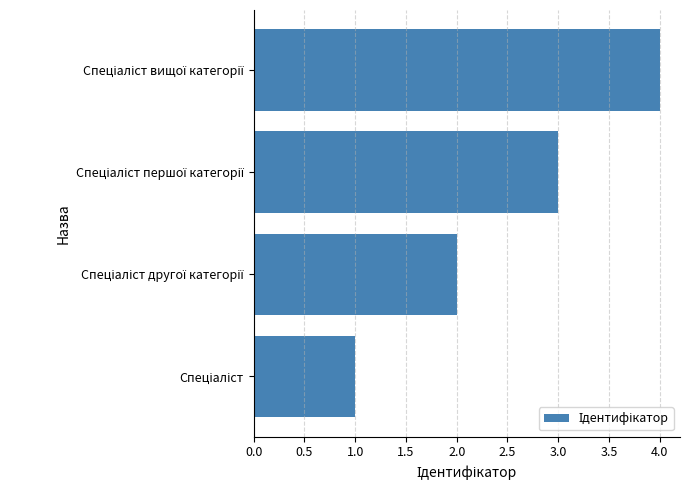

What is the difference between the maximum and minimum values?

3